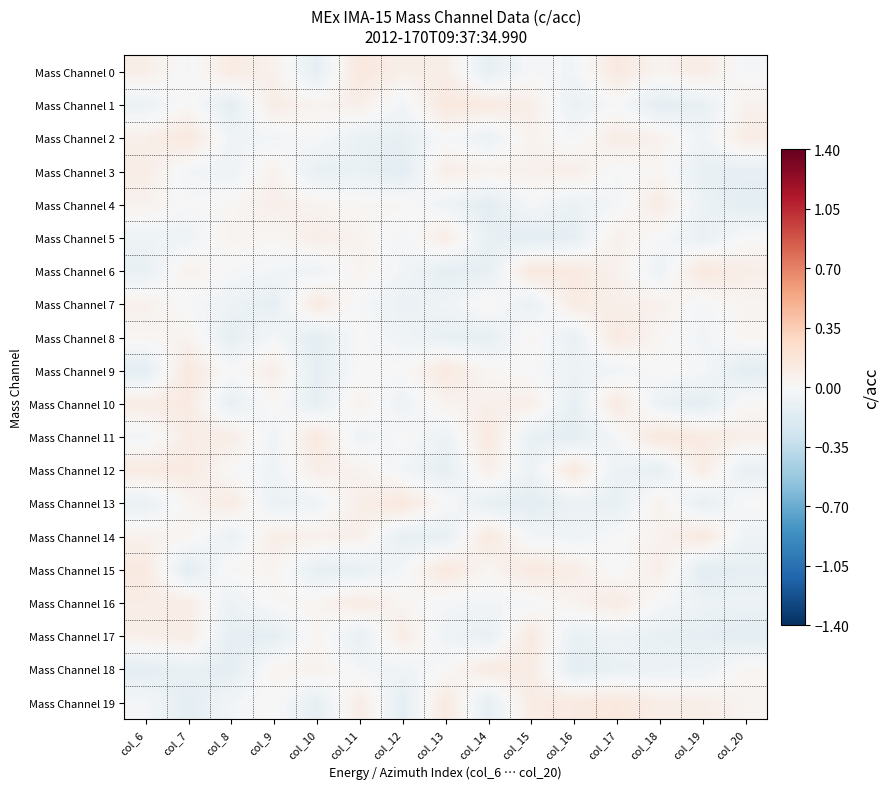

What is the smallest value displayed?

-0.1